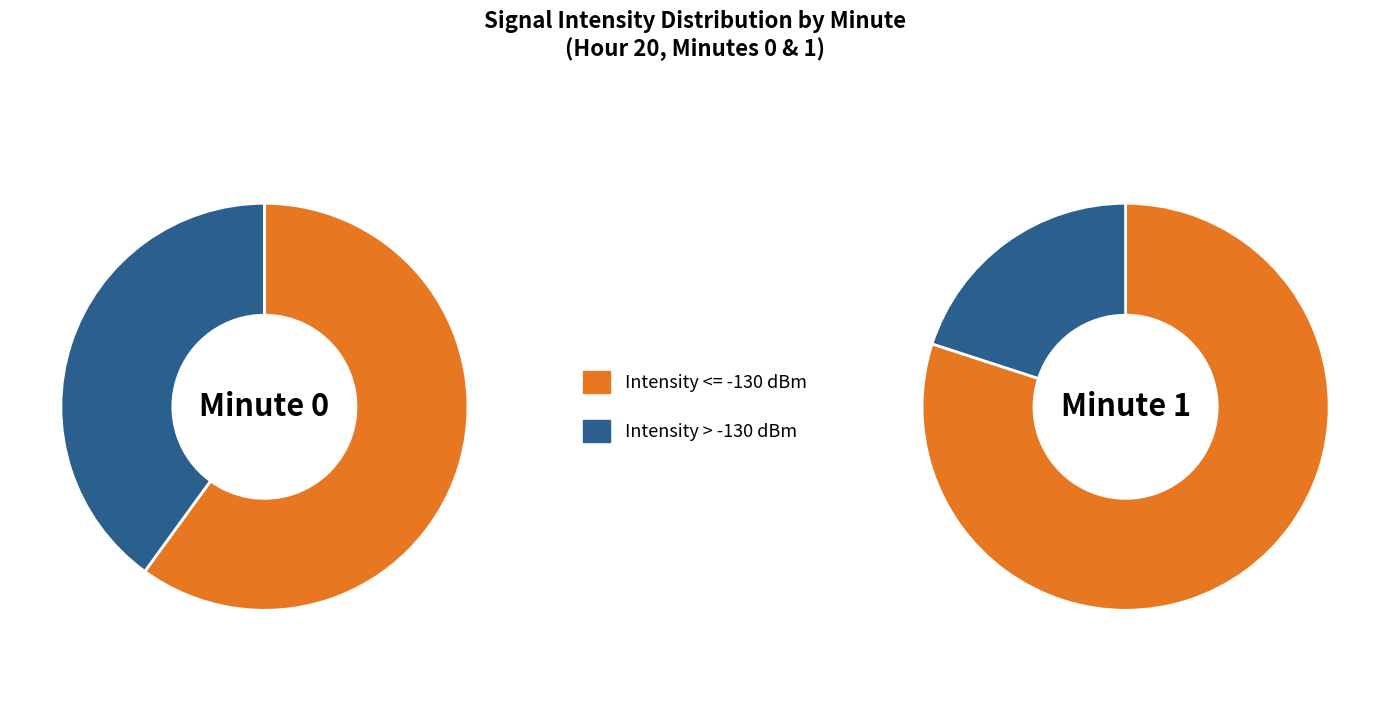

What percentage is the 0 slice, to the nearest percent?

67%